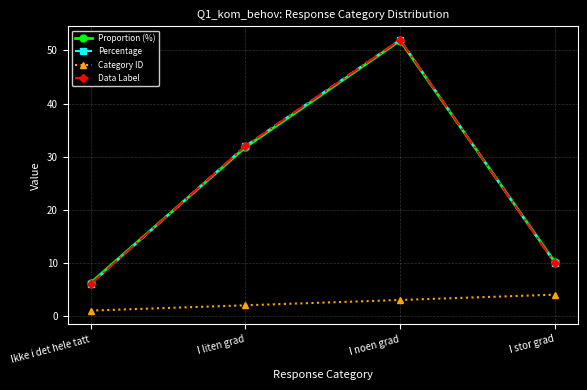

At which category does the chart reach its minimum across all series?

Ikke i det hele tatt